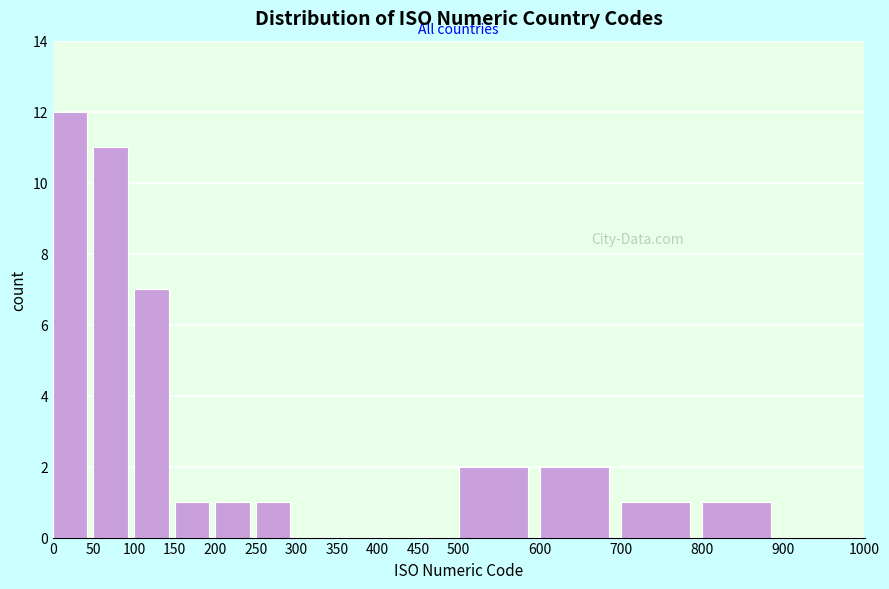

How tall is the bar that spans 0 to 50 on the x-axis? The values are not printed on the chart, so give them approximately, as read against the axis.

12